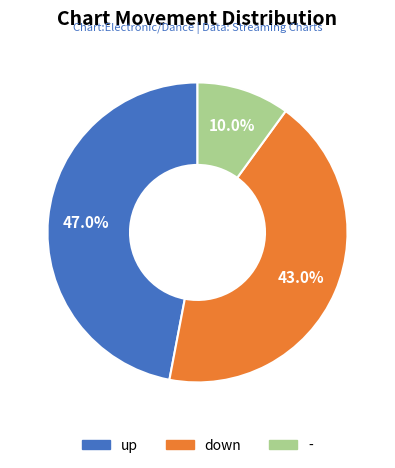

Is the sum of down and - greater than half?

Yes